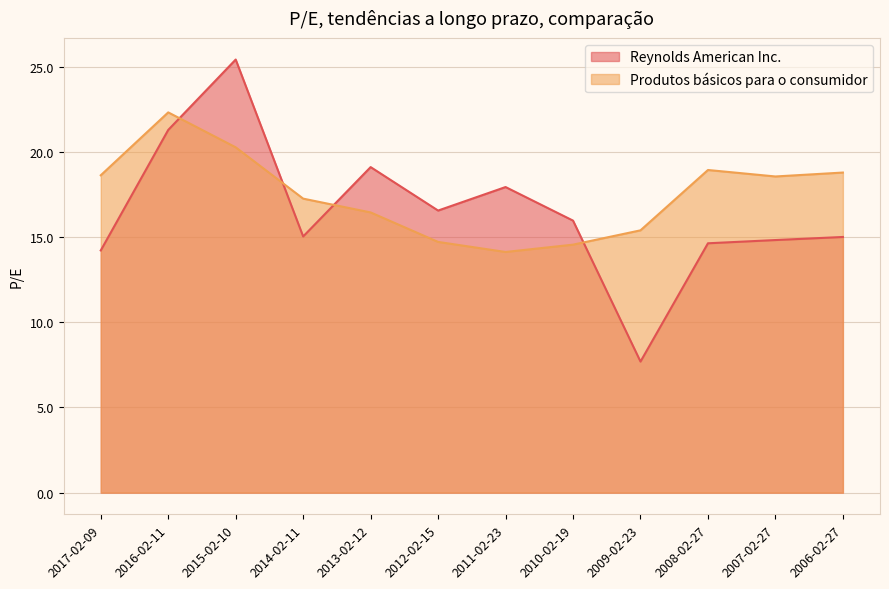

Does the chart display data point markers on the line(s)?

No